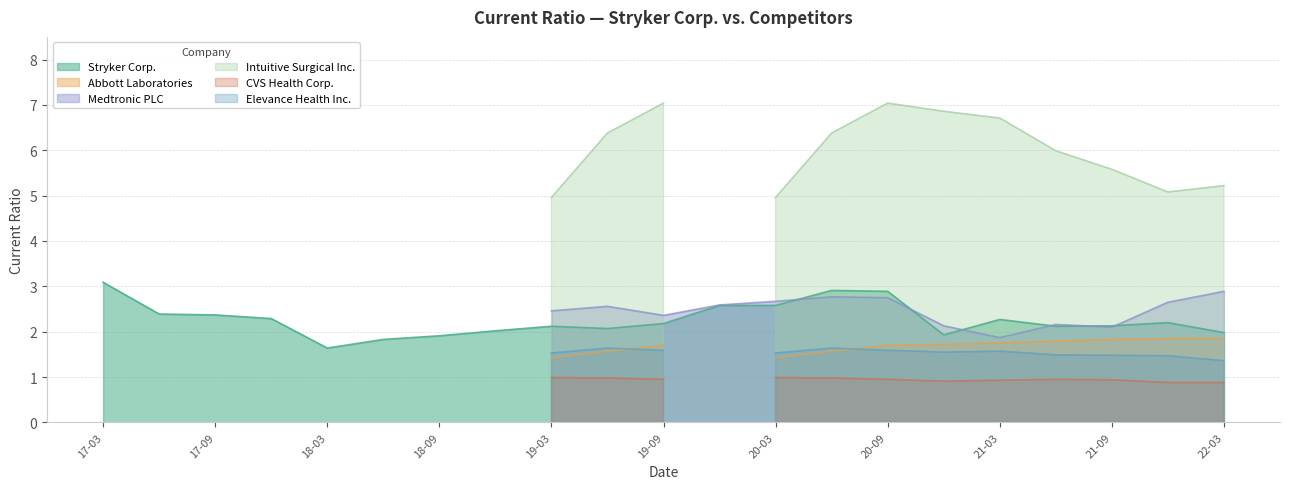

What is the highest value of the Abbott Laboratories series?

1.9